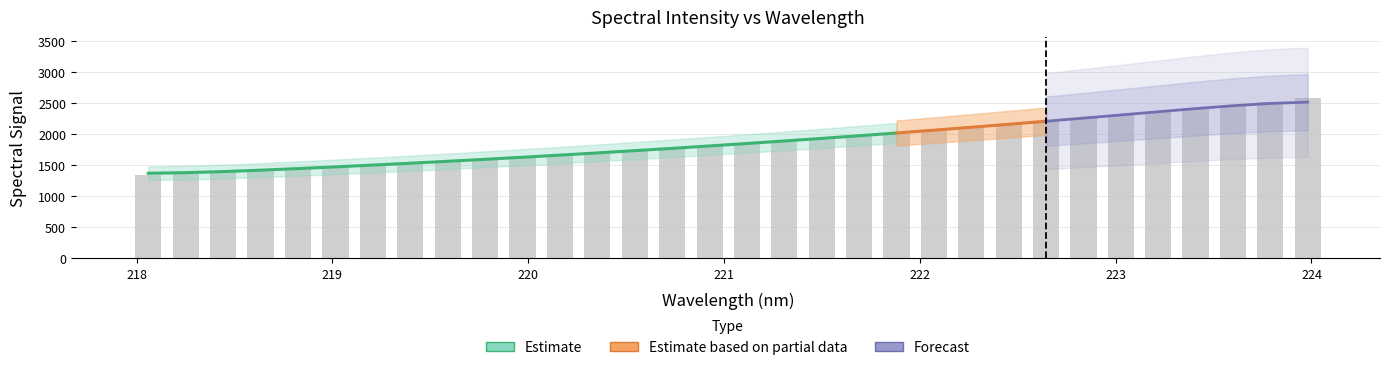

How many data points does each series have?

32